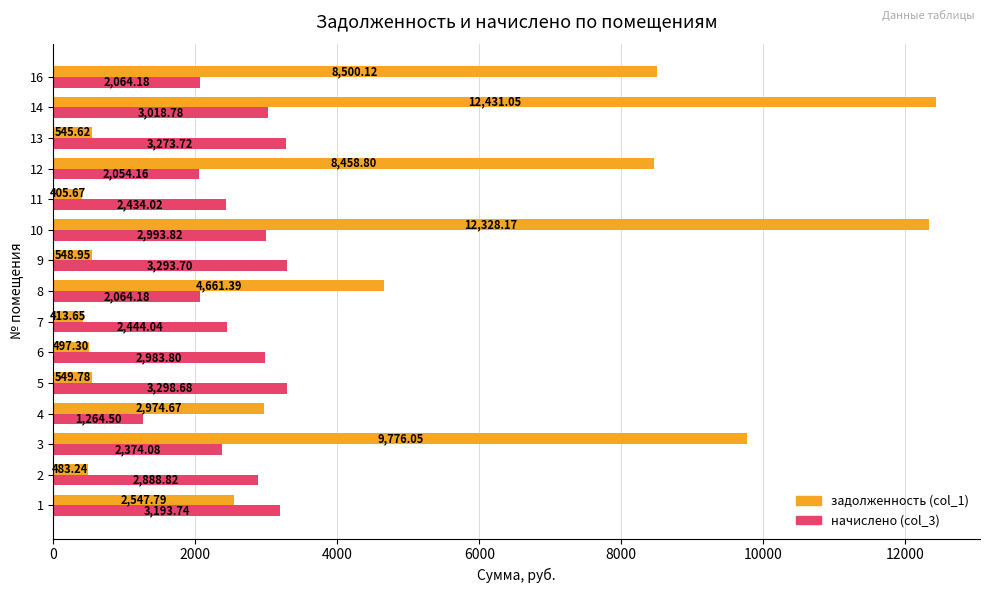

How many data points in начислено (col_3) are less than 2888?

7